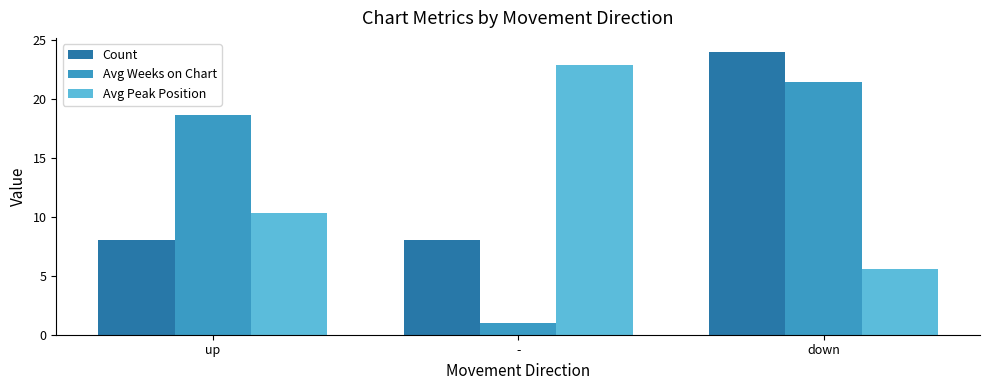

What is the label of the 1st bar from the left?

up